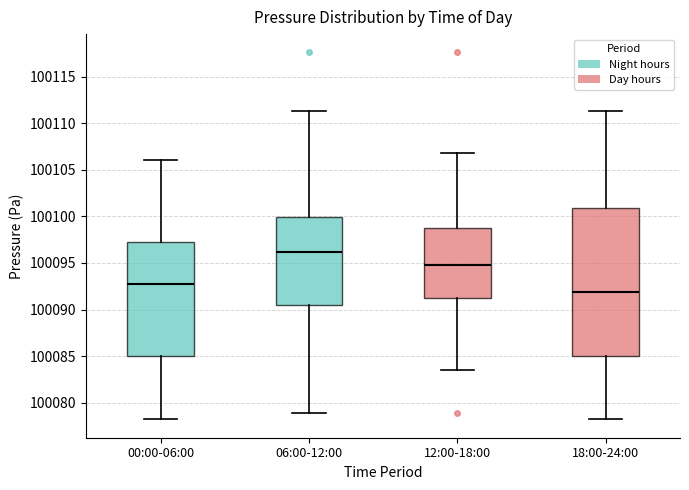

Reading left to right, transcribe this box plot: for each box, give where its median line is, the range the box spans, and where its two whiskers end, as read against the y-axis. The values are not printed on the chart, so give them approximately, as read against the axis.

00:00-06:00: median 100092.5, box 100085.0 to 100097.5, whiskers 100078.0 to 100106.0
06:00-12:00: median 100096.0, box 100090.5 to 100100.0, whiskers 100079.0 to 100111.5
12:00-18:00: median 100095.0, box 100091.5 to 100098.5, whiskers 100083.5 to 100107.0
18:00-24:00: median 100092.0, box 100085.0 to 100101.0, whiskers 100078.0 to 100111.5